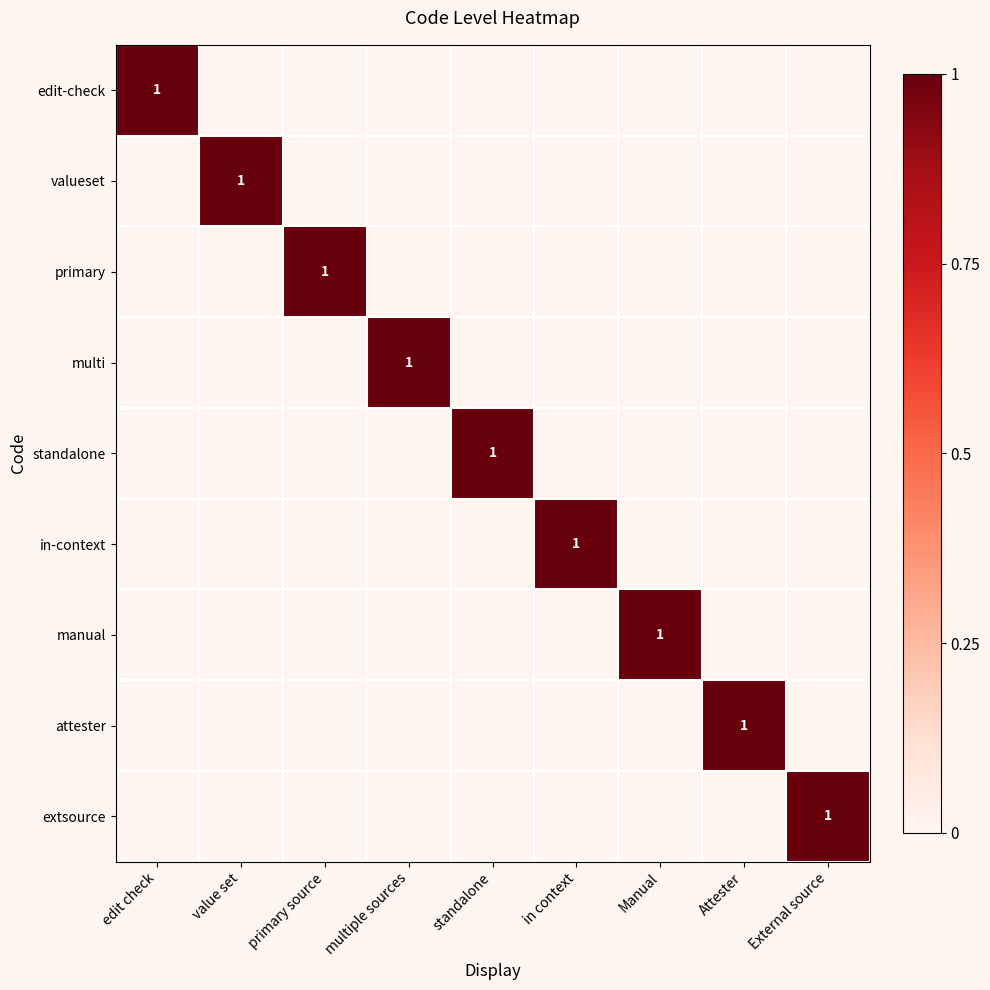

Is it true that edit-check equals 1 at edit check?

True